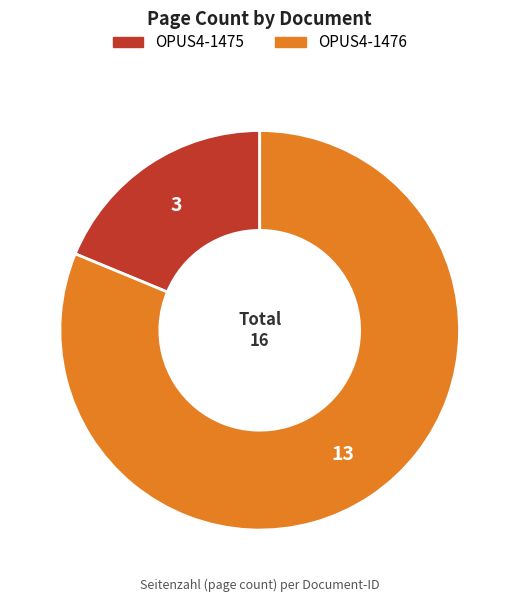

What is the ratio of the value at OPUS4-1476 to the value at OPUS4-1475?

4.3